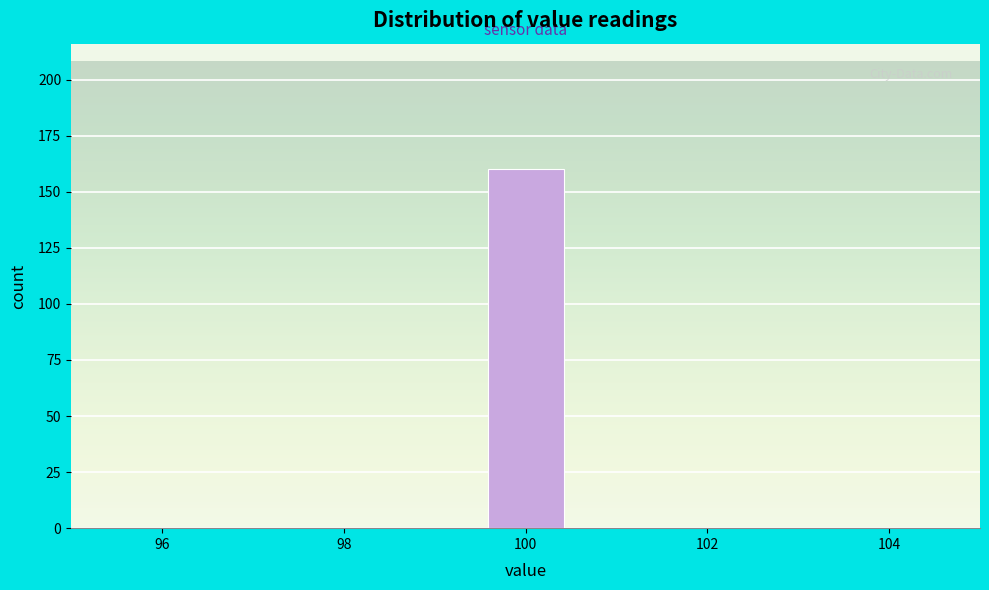

Reading left to right, transcribe this chart: for each bar, give the range it covers on the x-axis and its height. Neither the bar edges nor the heights are printed on the chart, so give them approximately, as read against the axes.

95.0 to 96.0: 0
96.0 to 96.8: 0
96.8 to 97.8: 0
97.8 to 98.6: 0
98.6 to 99.6: 0
99.6 to 100.4: 160
100.4 to 101.4: 0
101.4 to 102.2: 0
102.2 to 103.2: 0
103.2 to 104.0: 0
104.0 to 105.0: 0